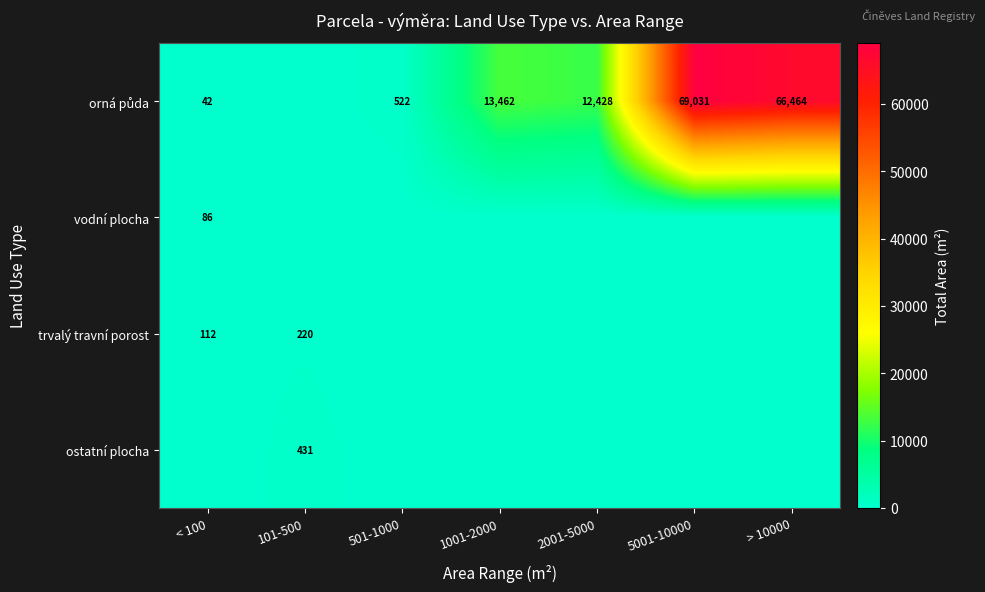

How many series are shown in this chart?

4